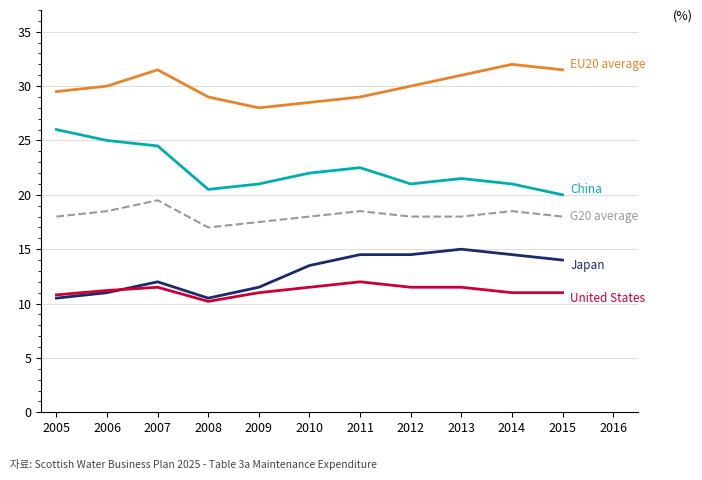

What is the total value across all series at 2007?

99.0